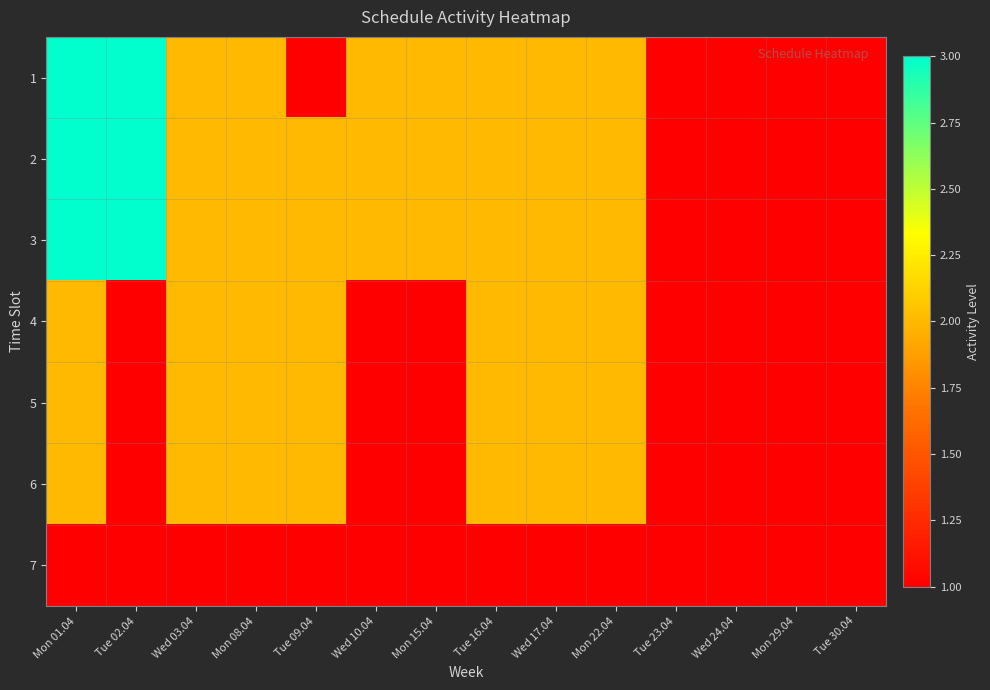

Which series has the largest range (max minus min)?

1